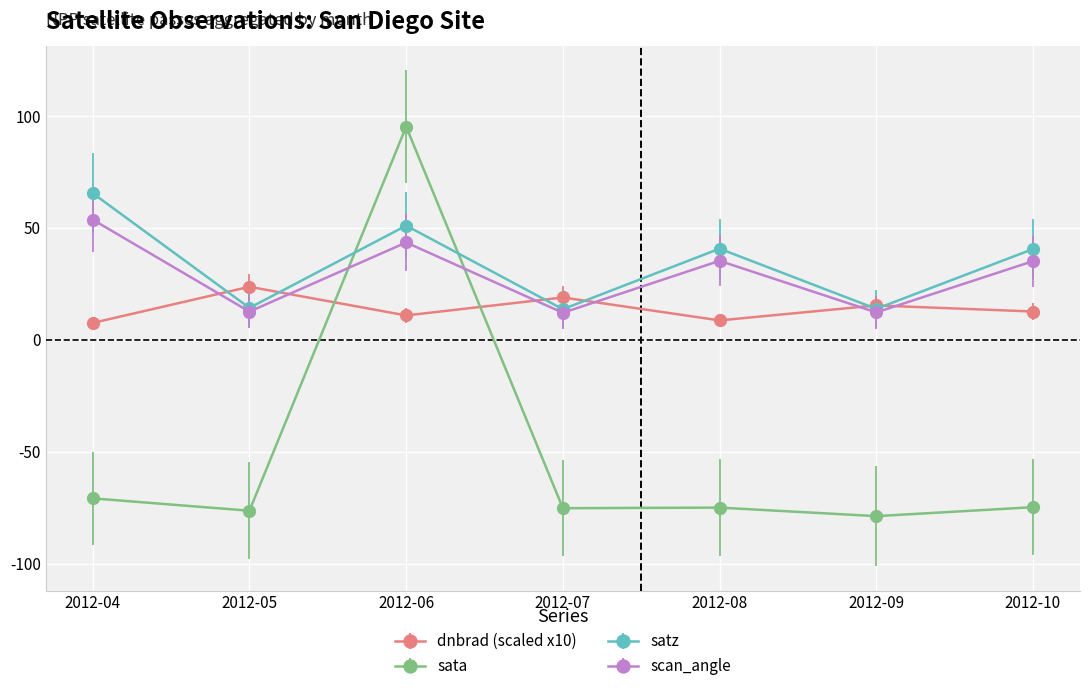

Rank the series by their maximum value, from lowest to highest.

dnbrad (scaled x10), scan_angle, satz, sata